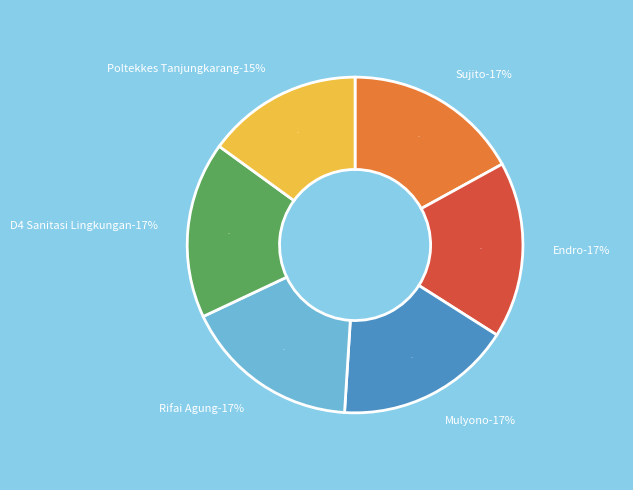

What percentage do Poltekkes Tanjungkarang and Endro together represent?

32.0%